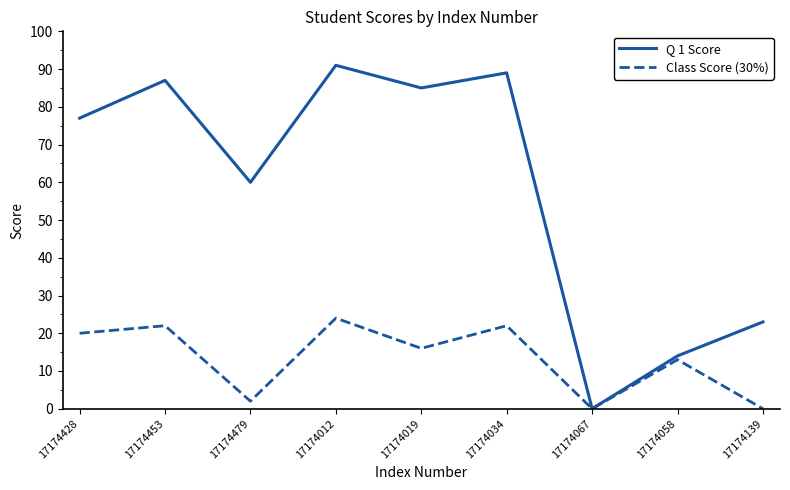

What is the spread (max minus min) of values at 17174058?

1